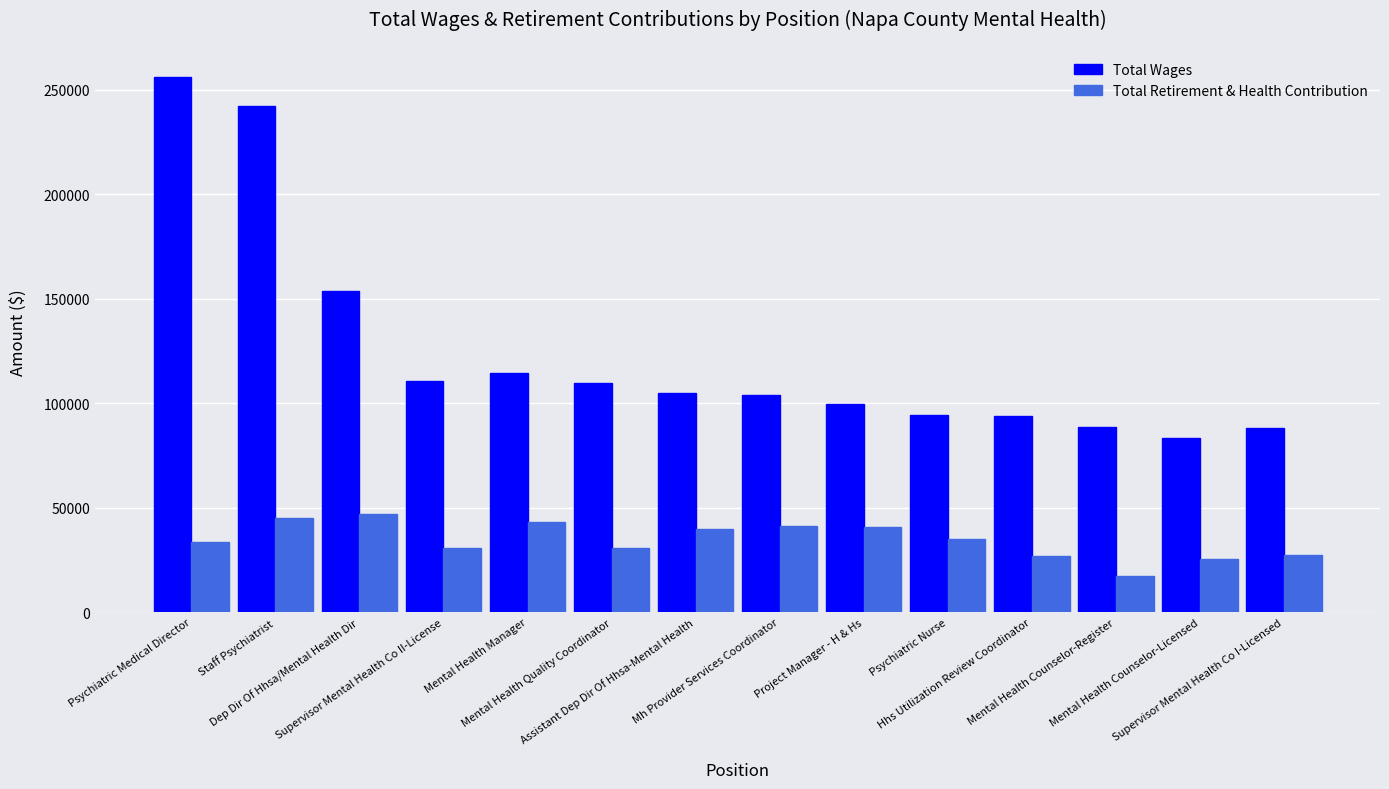

What is the sum of the Total Wages values at Hhs Utilization Review Coordinator and Staff Psychiatrist?

336275